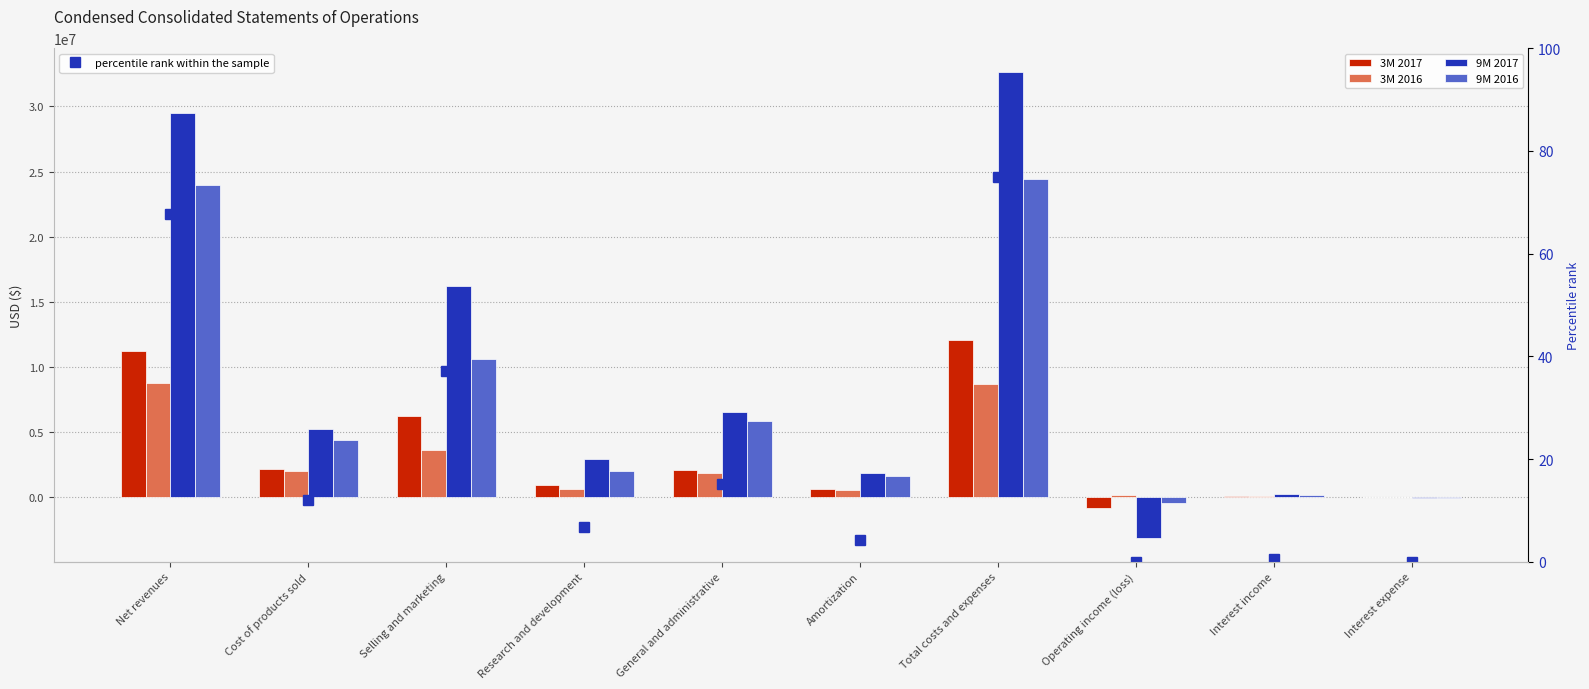

What is the total value across all series at Interest income?

523566.5